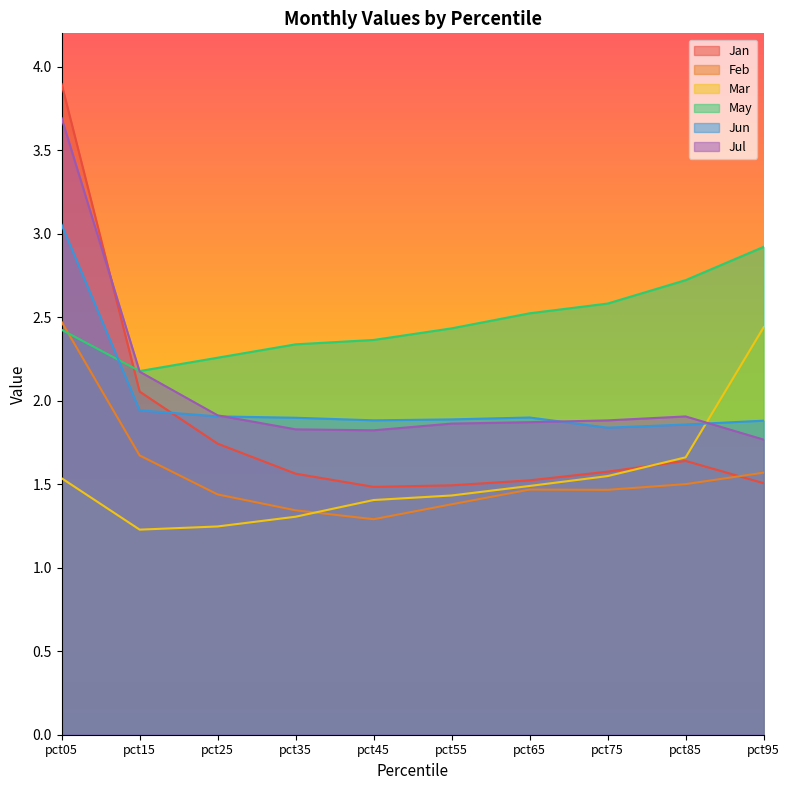

What is the difference between the maximum and minimum values in the Jun series?

1.2